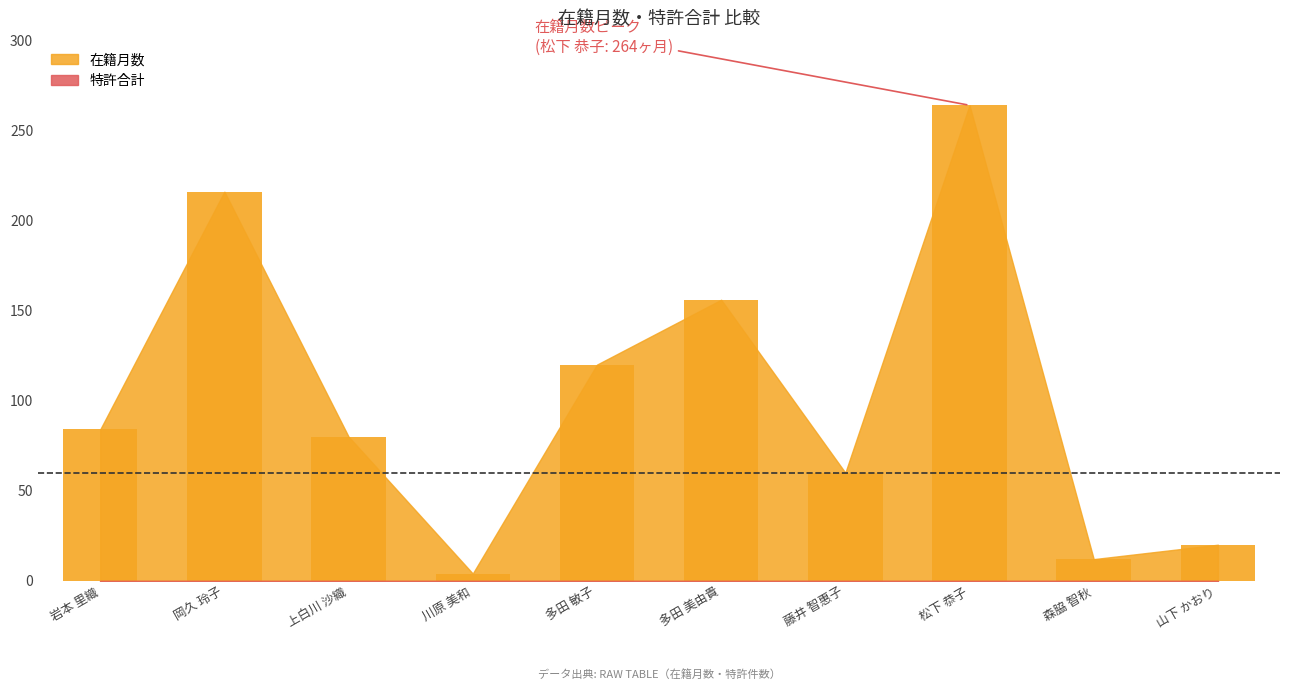

The value at 岩本 里織 is 84. True or false?

True